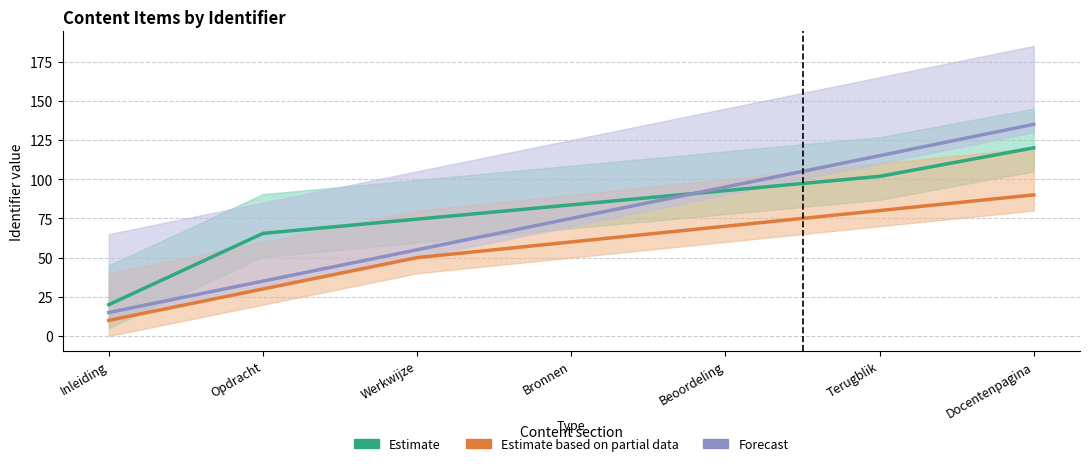

Rank the series by their average value, from lowest to highest.

Estimate based on partial data, Forecast, Estimate